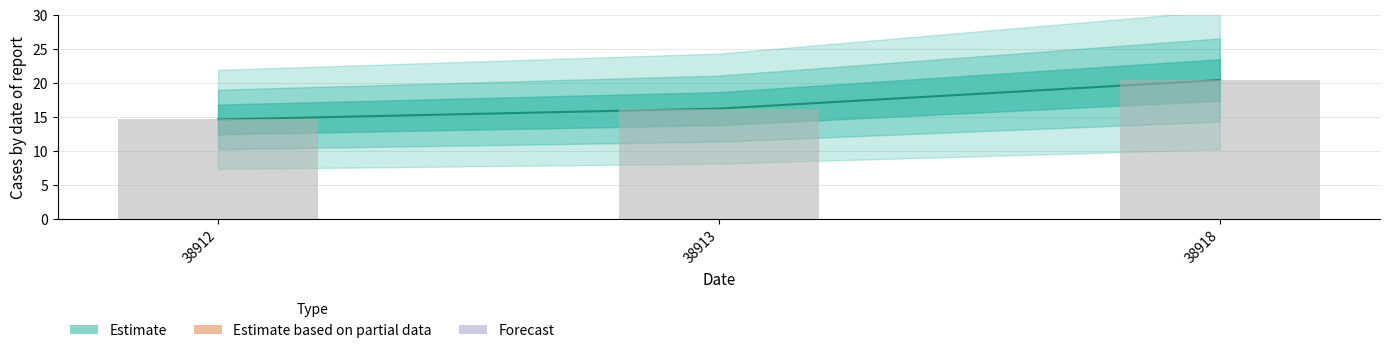

Reading left to right, what are all the values shown in this chart?

38912=14.6	38913=16.2	38918=20.4